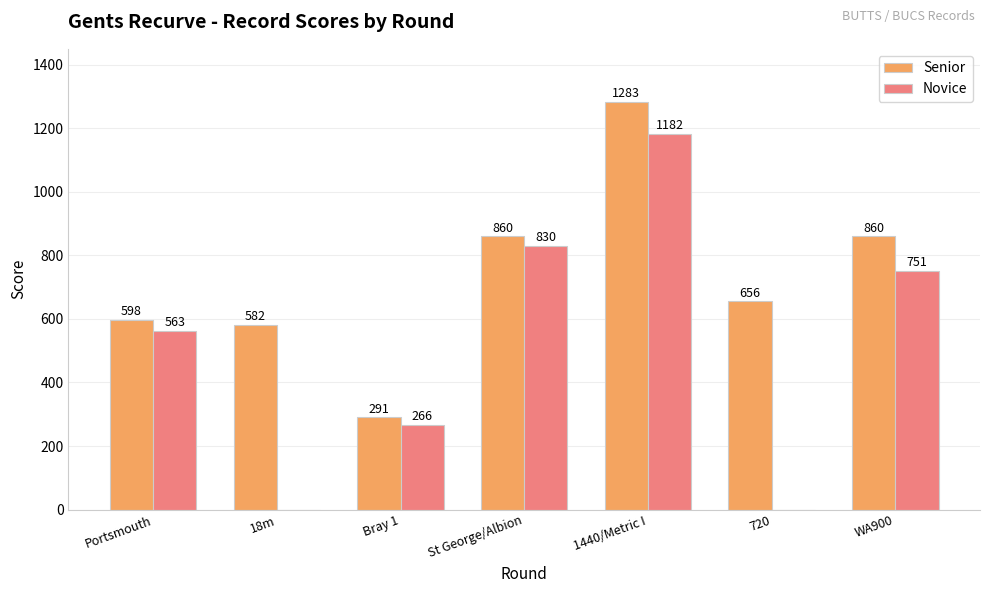

Which series changed the most between Portsmouth and 18m?

Novice